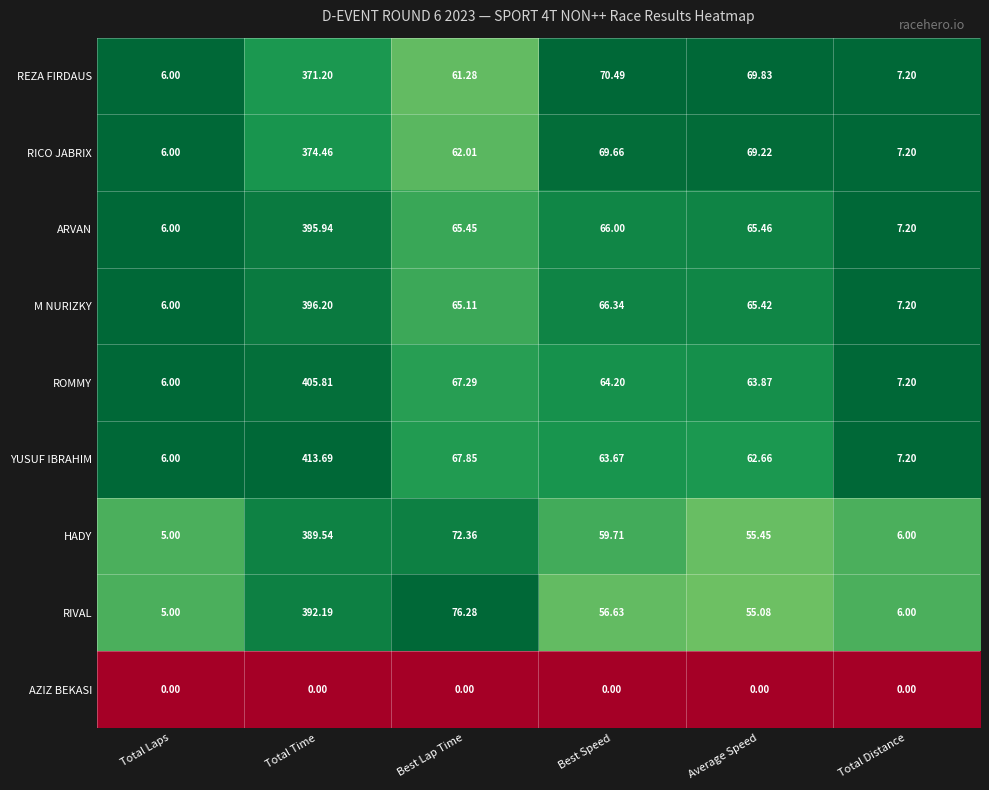

List the labels in order of REZA FIRDAUS value, smallest first.

Total Laps, Total Distance, Best Lap Time, Average Speed, Best Speed, Total Time